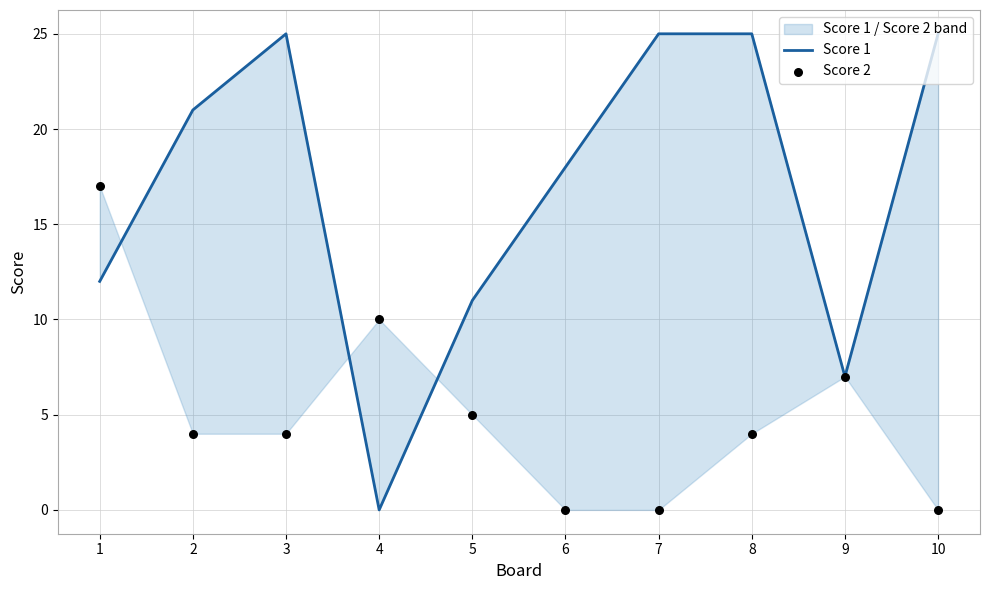

At how many categories does at least one series exceed 6?

10